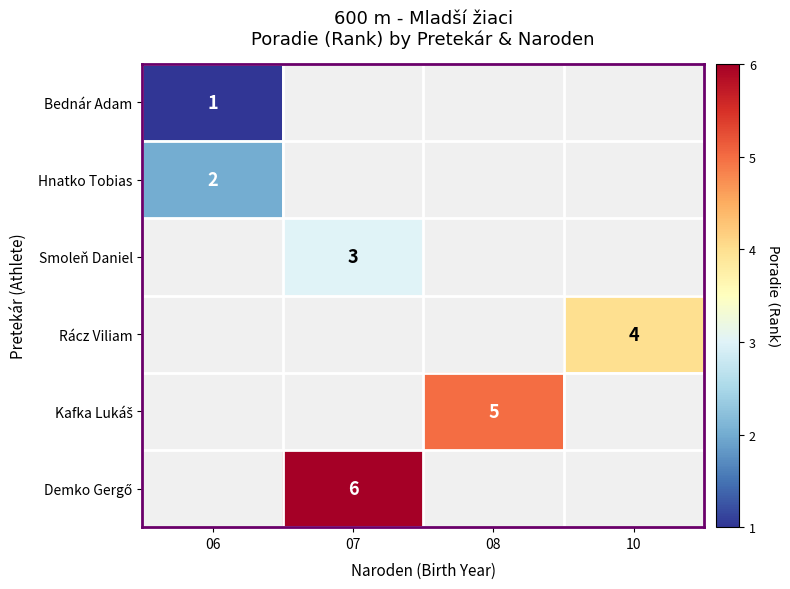

Is it true that Smoleň Daniel equals 3 at 07?

True